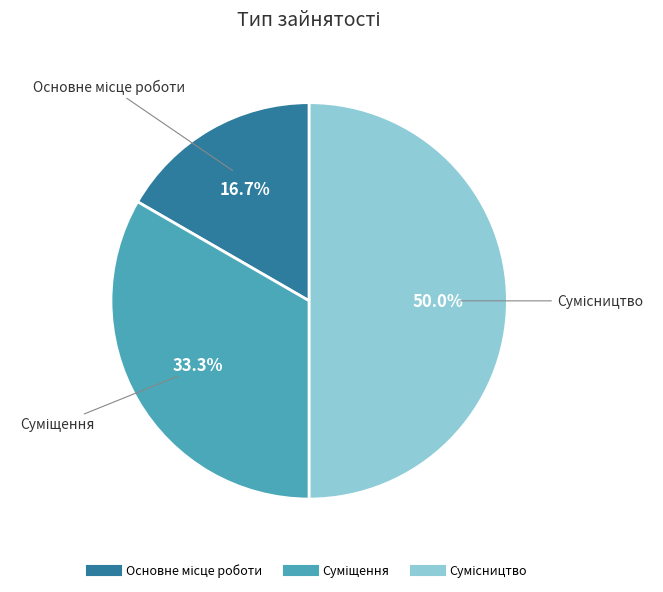

How many slices are in this pie chart?

3